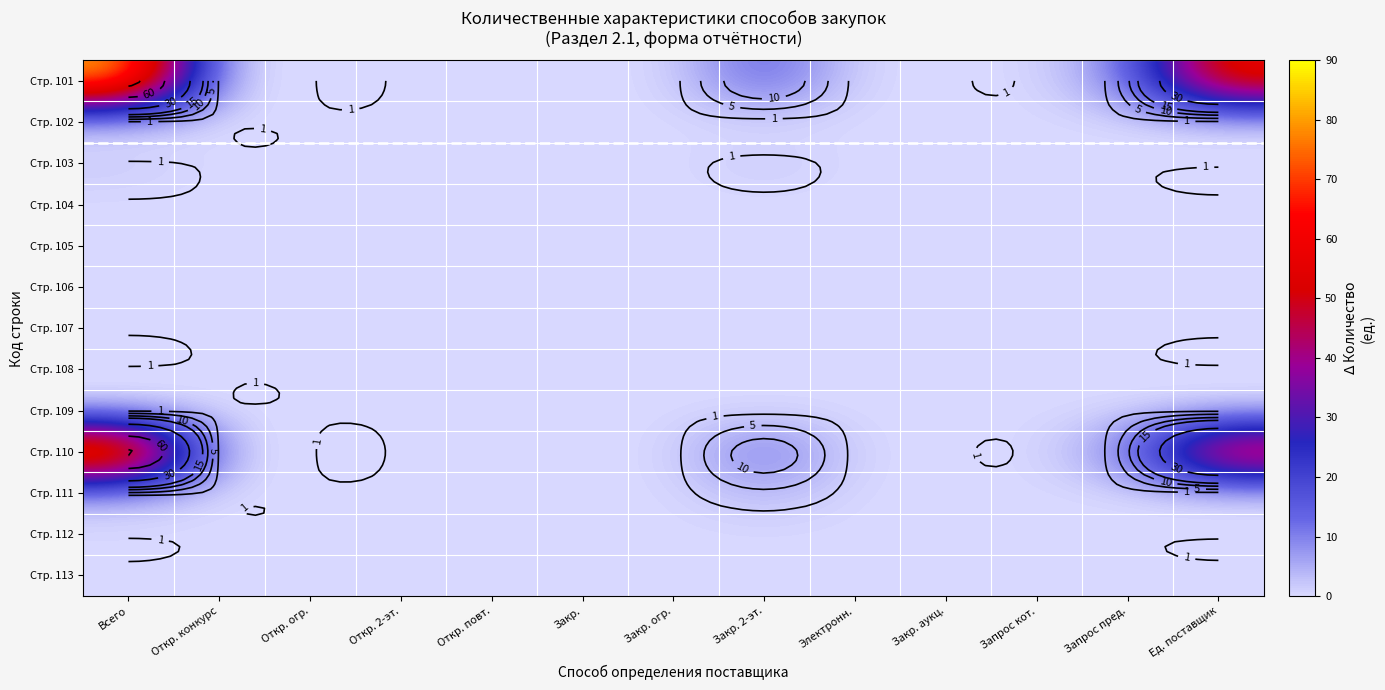

Is it true that Стр. 111 equals 1 at Закр. огр.?

False